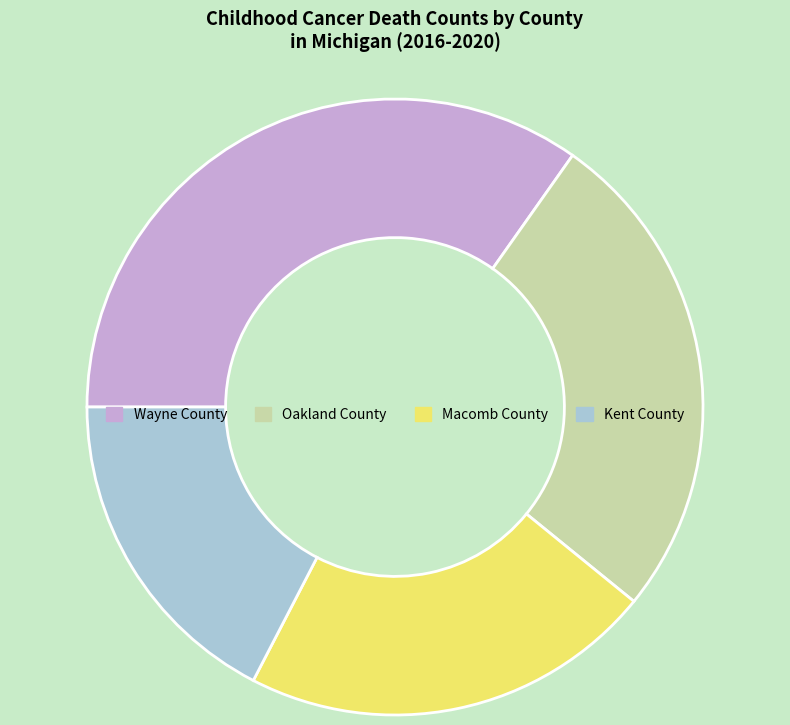

Which category has the biggest portion of the pie?

Wayne County